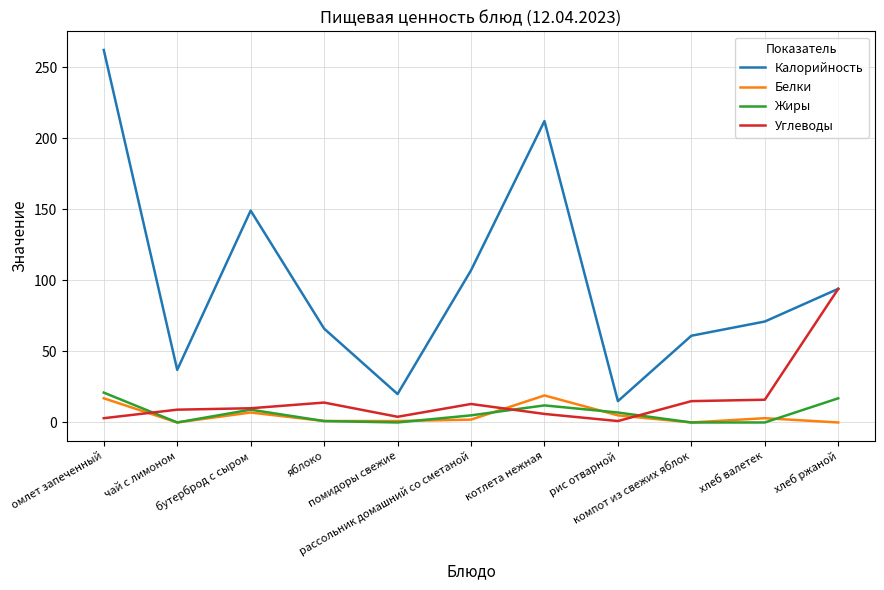

Is this an area chart (filled region under the line)?

No